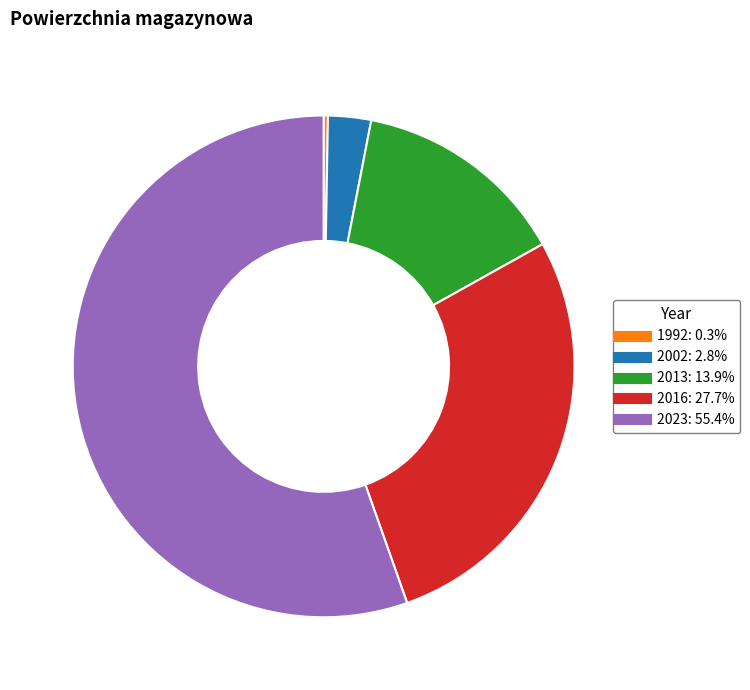

Does 2016 represent more than half of the total?

No